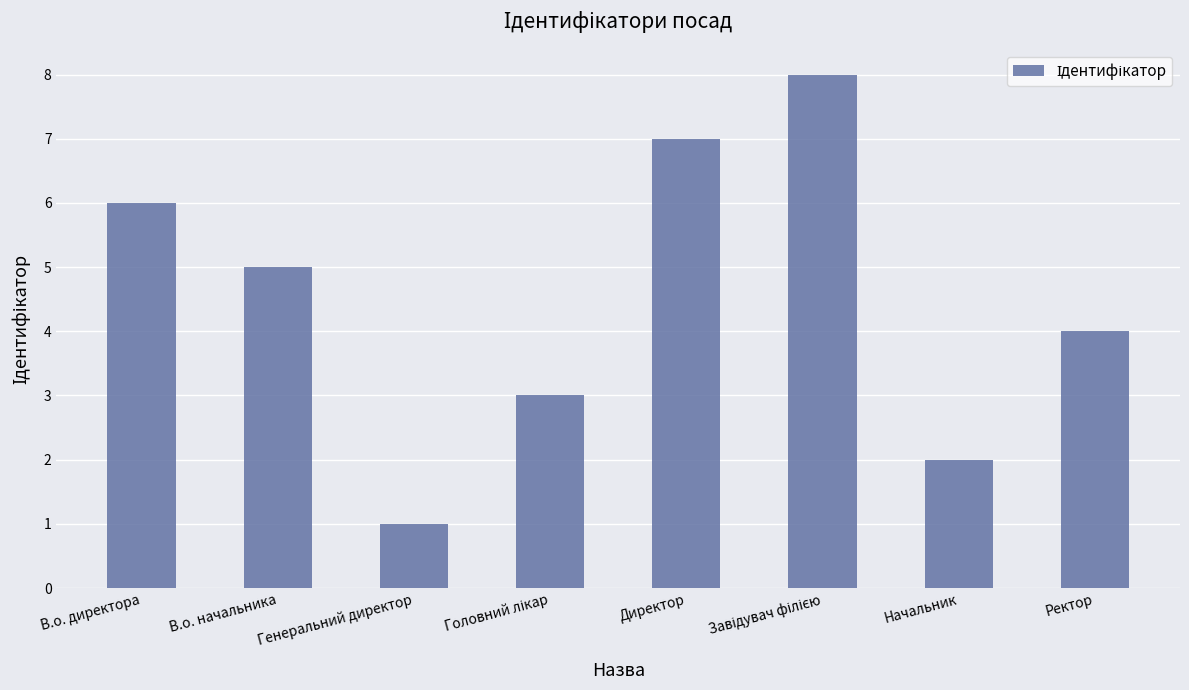

How many data points are less than 5?

4